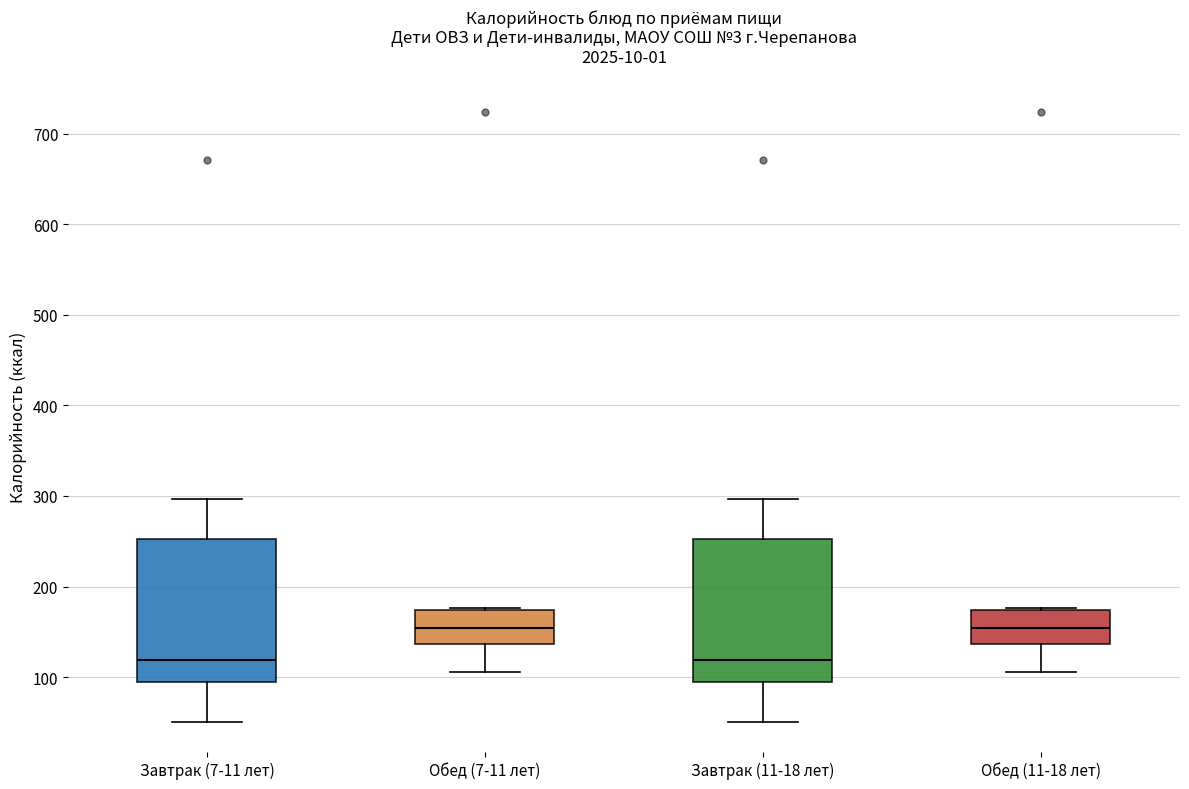

Reading left to right, transcribe this box plot: for each box, give where its median line is, the range the box spans, and where its two whiskers end, as read against the y-axis. The values are not printed on the chart, so give them approximately, as read against the axis.

Завтрак (7-11 лет): median 120, box 90 to 250, whiskers 50 to 300
Обед (7-11 лет): median 150, box 140 to 170, whiskers 110 to 180
Завтрак (11-18 лет): median 120, box 90 to 250, whiskers 50 to 300
Обед (11-18 лет): median 150, box 140 to 170, whiskers 110 to 180